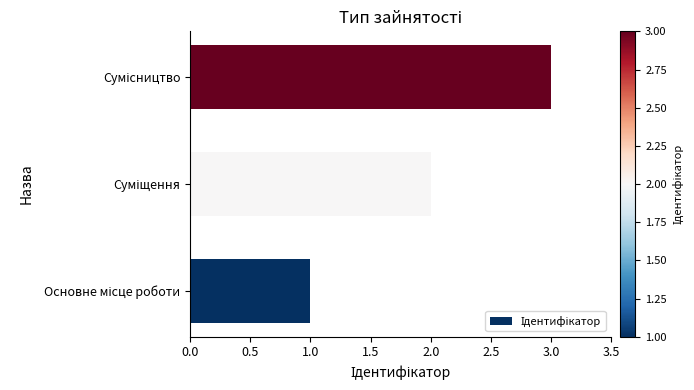

How many data points are less than 2?

1